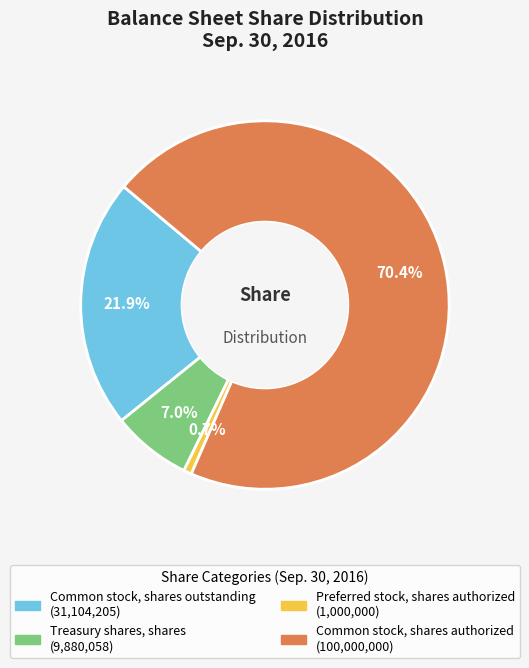

Is it true that Common stock, shares authorized is 70% of the pie?

True